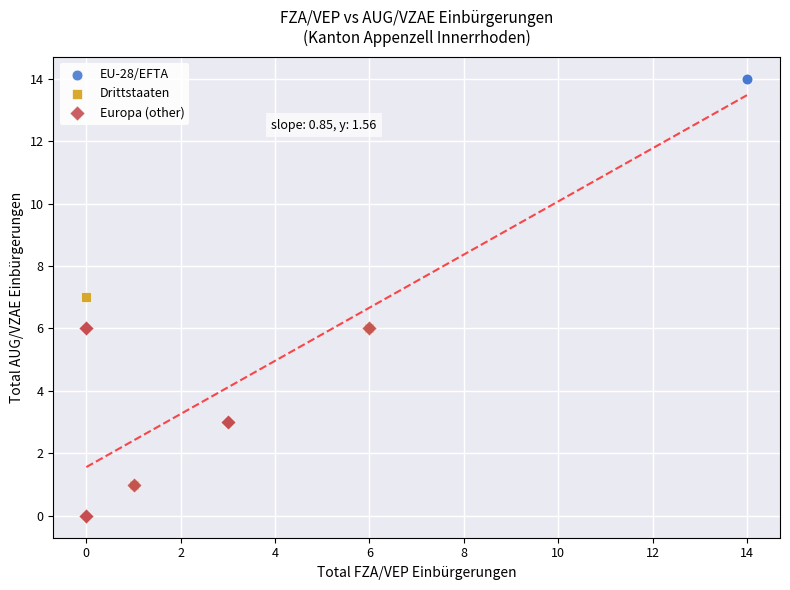

Which series has the largest Y range (max minus min)?

EU-28/EFTA